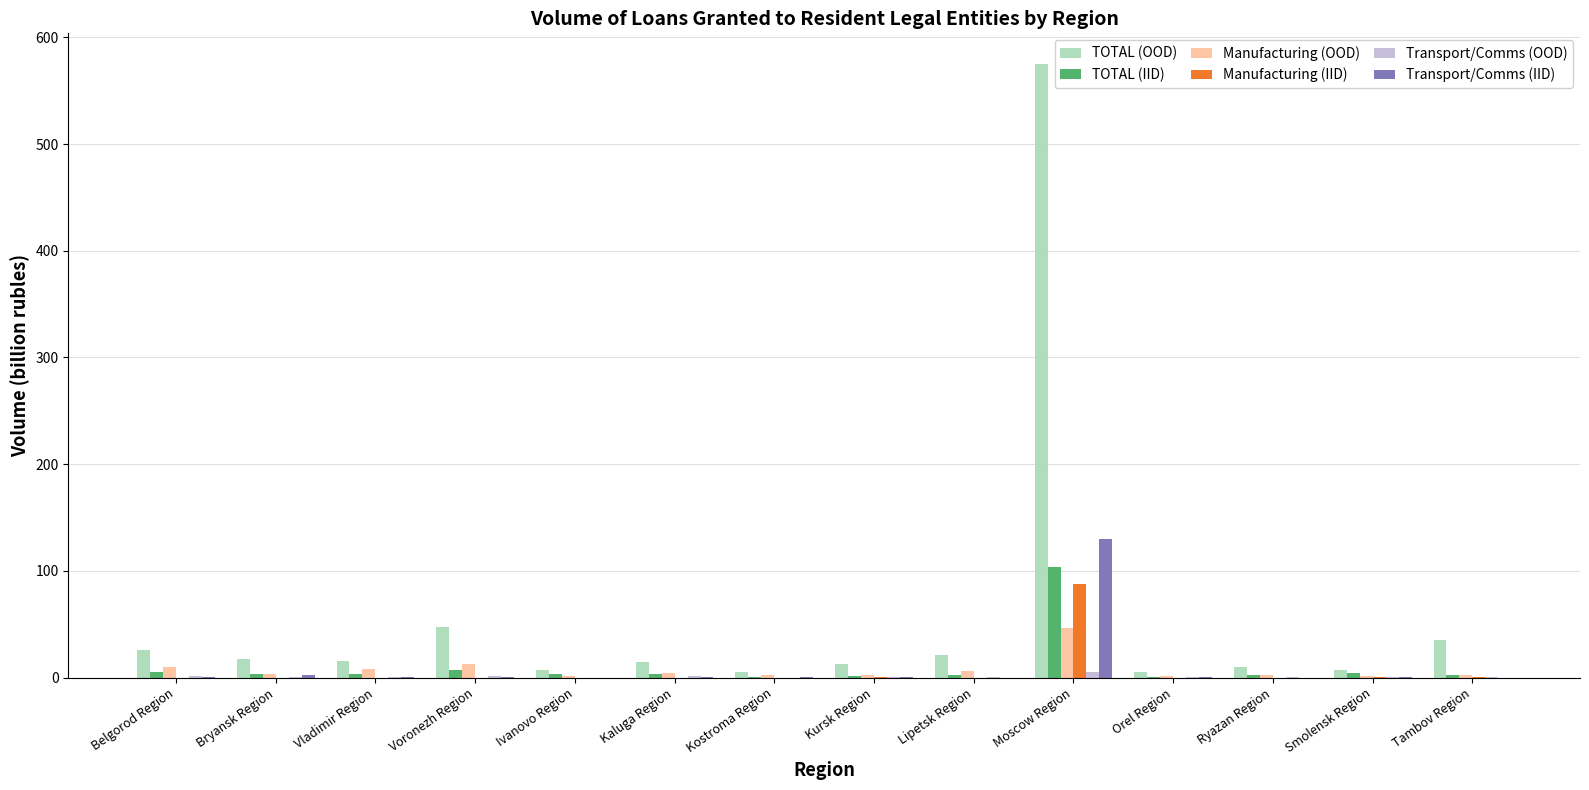

How many series are shown in this chart?

6